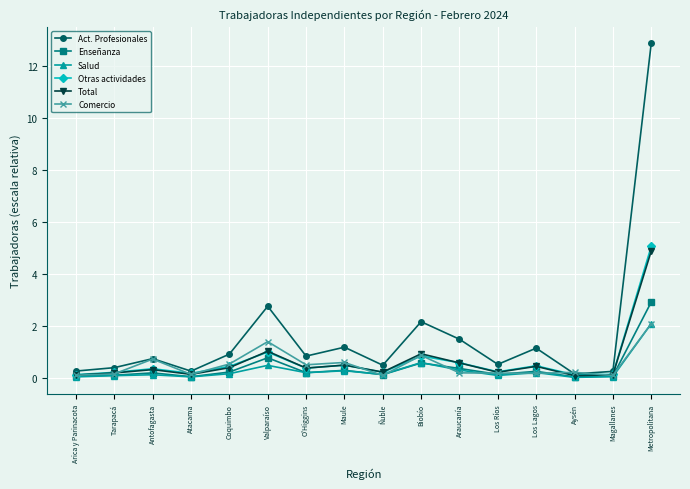

Which series has the largest range (max minus min)?

Act. Profesionales